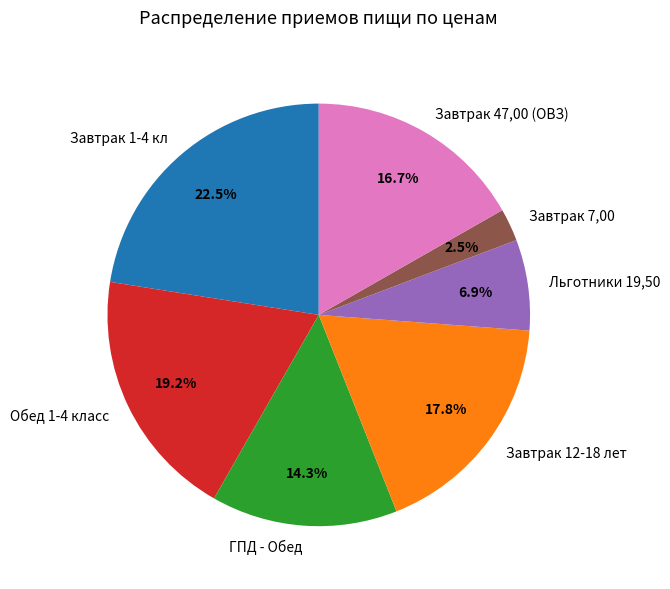

True or false: Завтрак 12-18 лет accounts for 18% of the total.

True